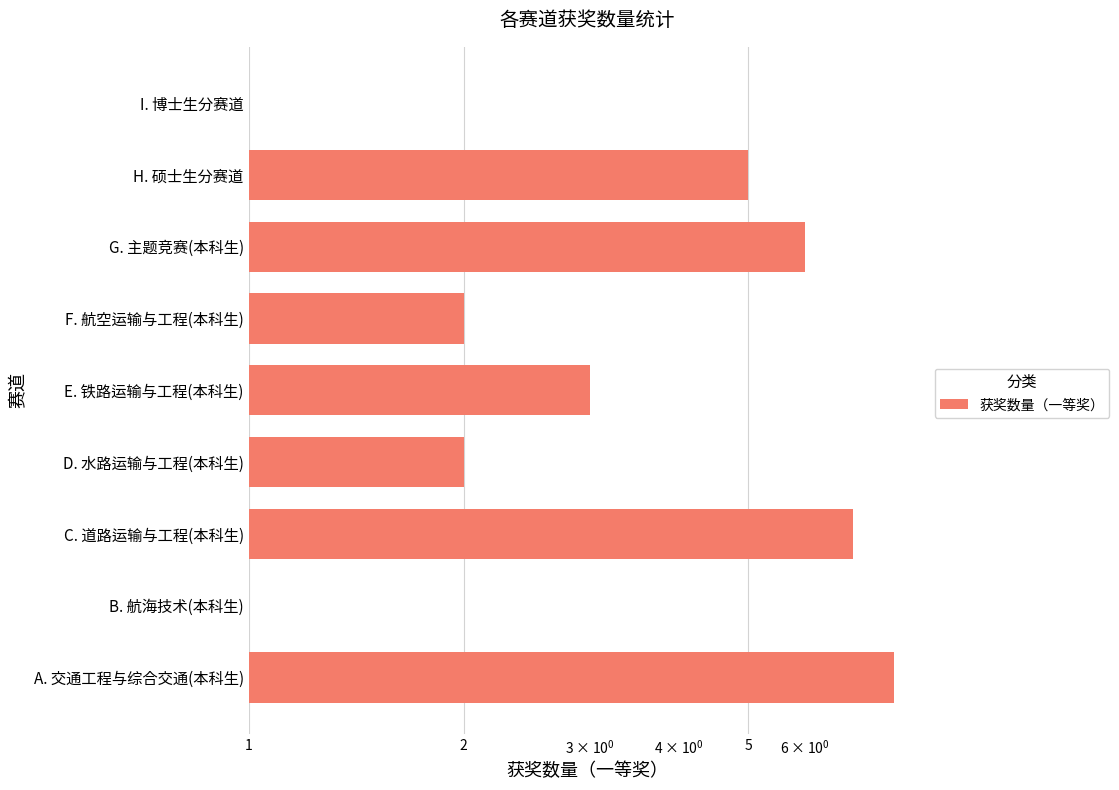

How many categories are shown in the chart?

9